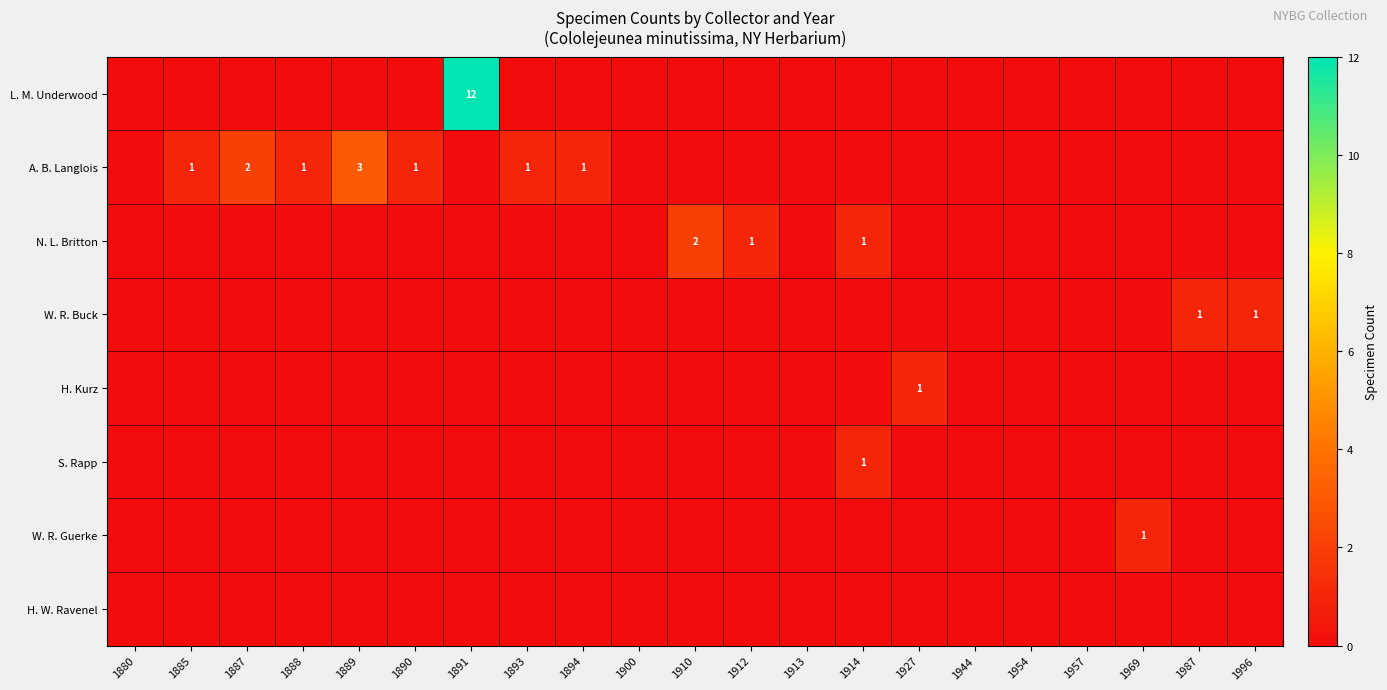

How many positive values does the N. L. Britton series have?

3